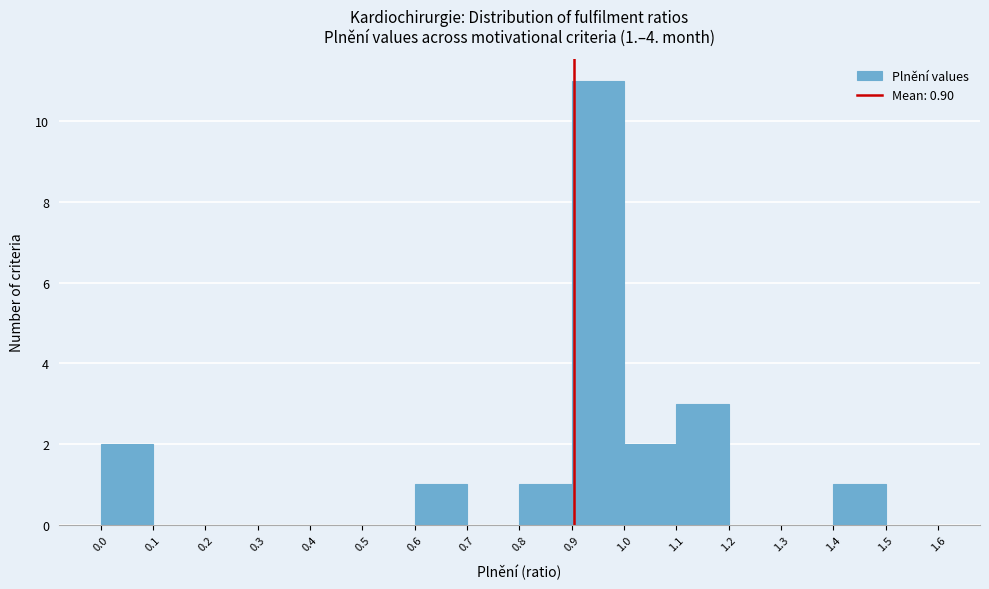

Which range on the x-axis has the tallest bar?

0.9 to 1.0